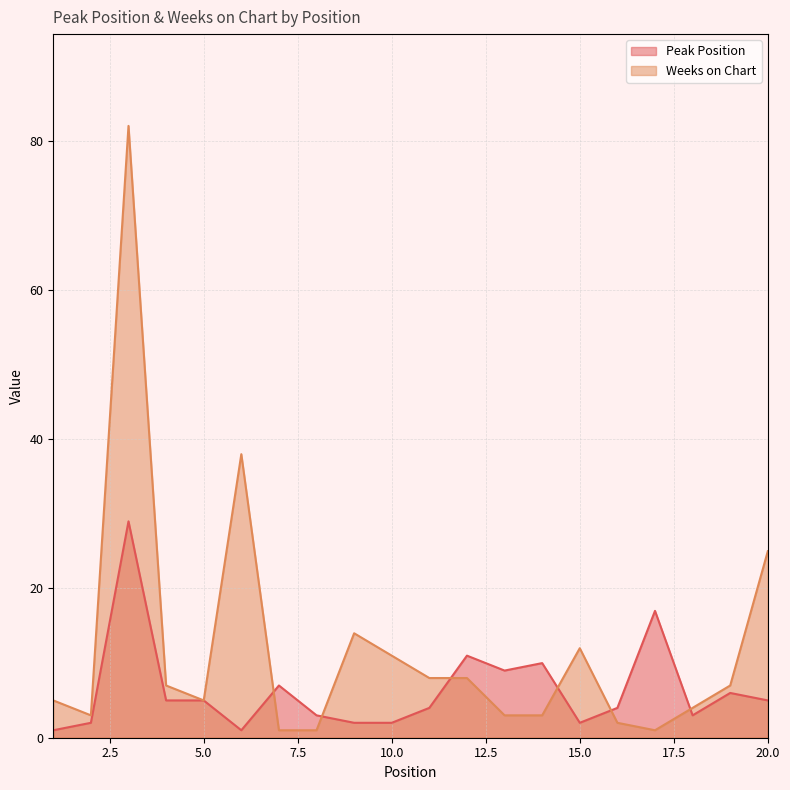

What is the value of the Weeks on Chart point at the 14th from the left?

3